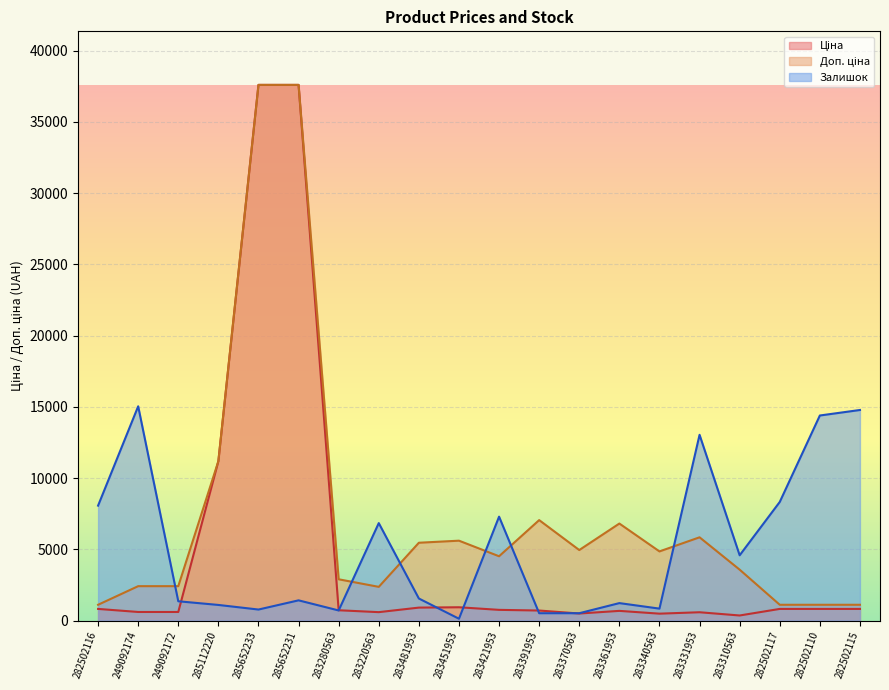

What is the value of the Ціна point at the 17th from the left?

357.4